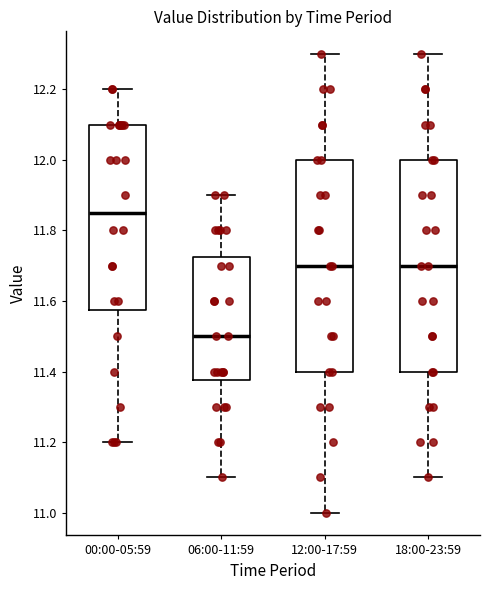

Reading left to right, read every box against the y-axis: the position of its median line, the range the box covers, and the ends of its whiskers. The values are not printed on the chart, so give them approximately, as read against the axis.

00:00-05:59: median 11.86, box 11.58 to 12.10, whiskers 11.20 to 12.20
06:00-11:59: median 11.50, box 11.38 to 11.72, whiskers 11.10 to 11.90
12:00-17:59: median 11.70, box 11.40 to 12.00, whiskers 11.00 to 12.30
18:00-23:59: median 11.70, box 11.40 to 12.00, whiskers 11.10 to 12.30